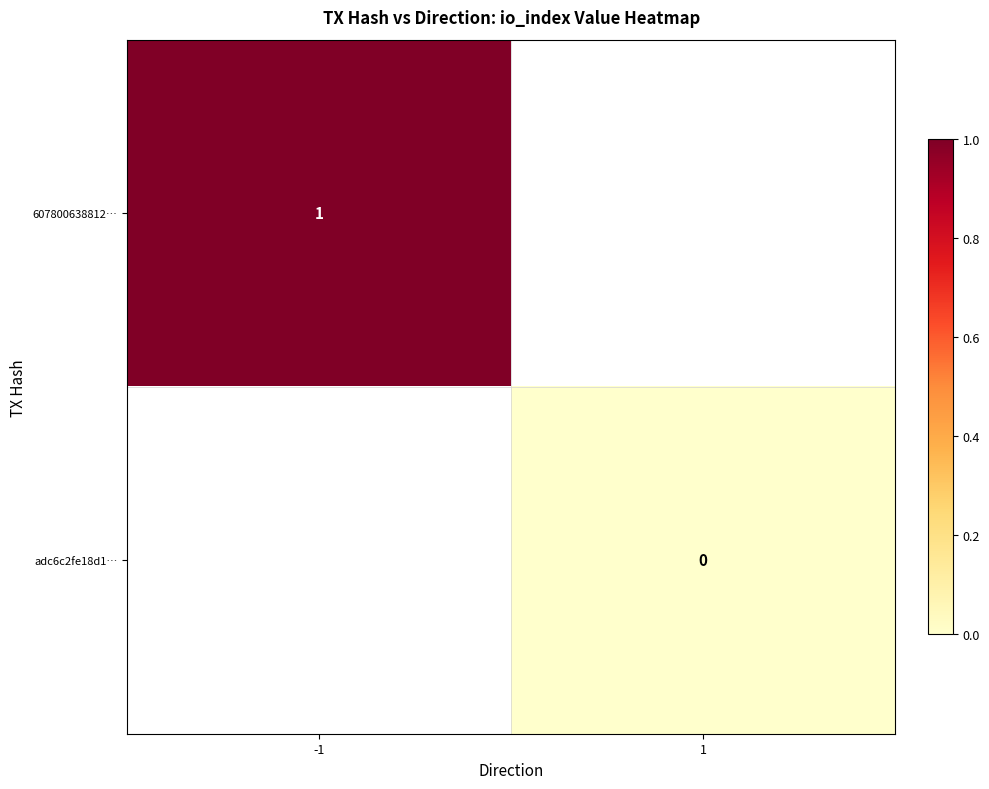

Is the value of 607800638812… at -1 greater than the value of adc6c2fe18d1… at 1?

Yes